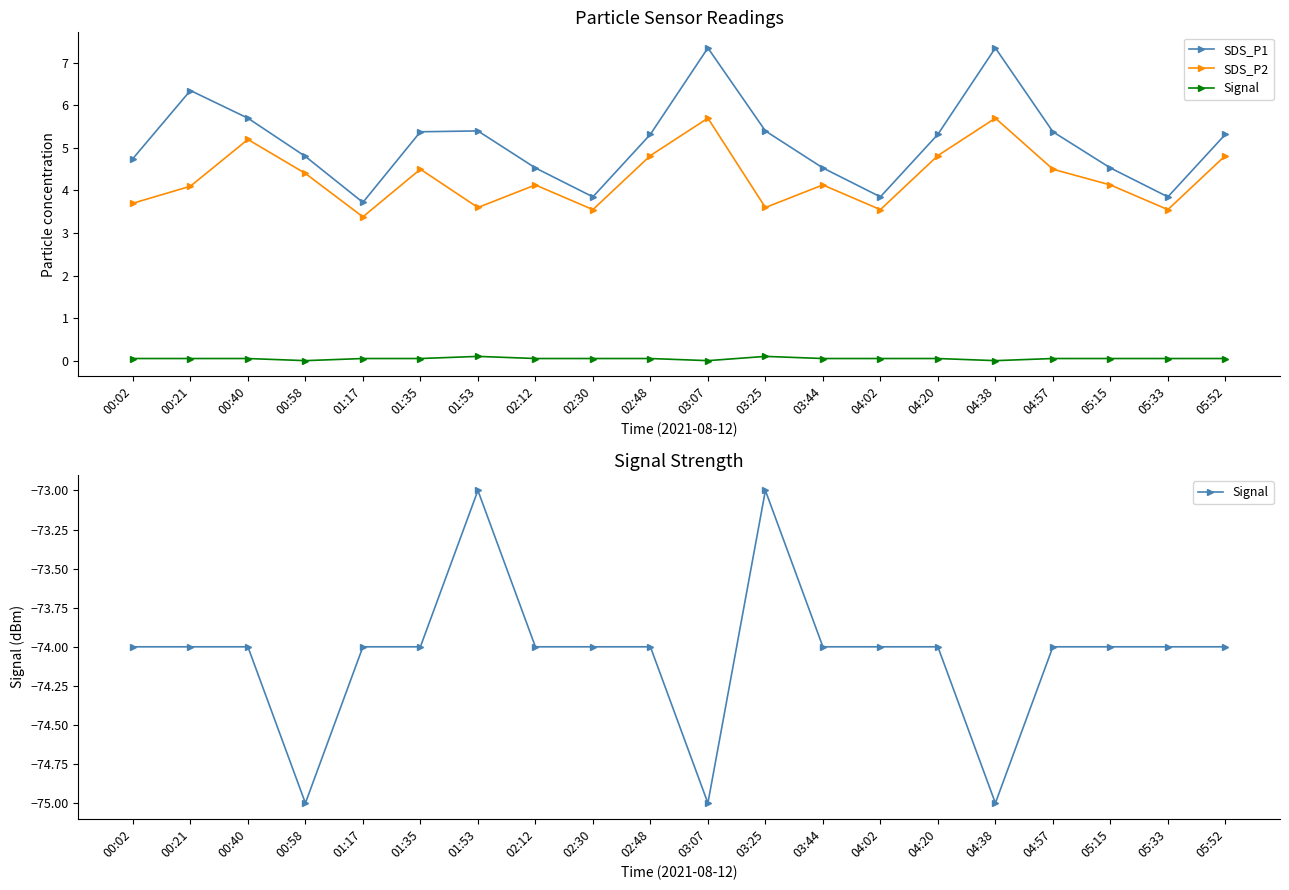

In SDS_P1, how many points are lower than both neighbors (excluding endpoints)?

4